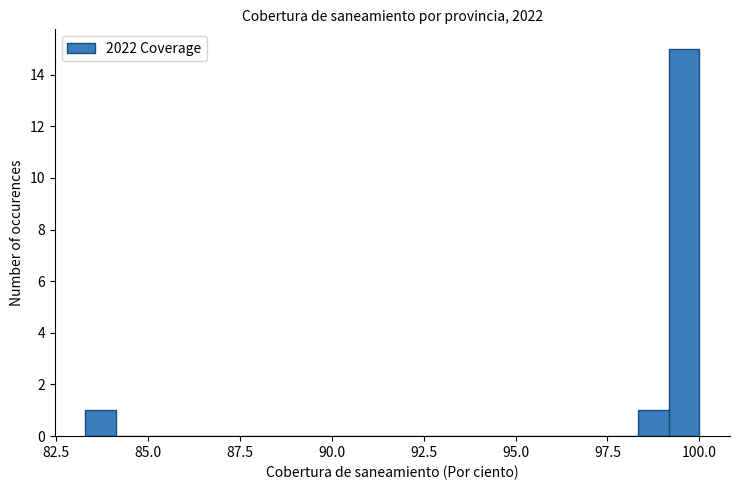

Around what value on the x-axis is the tallest bar? Give the approximate position of its centre, as read against the axis.

99.5